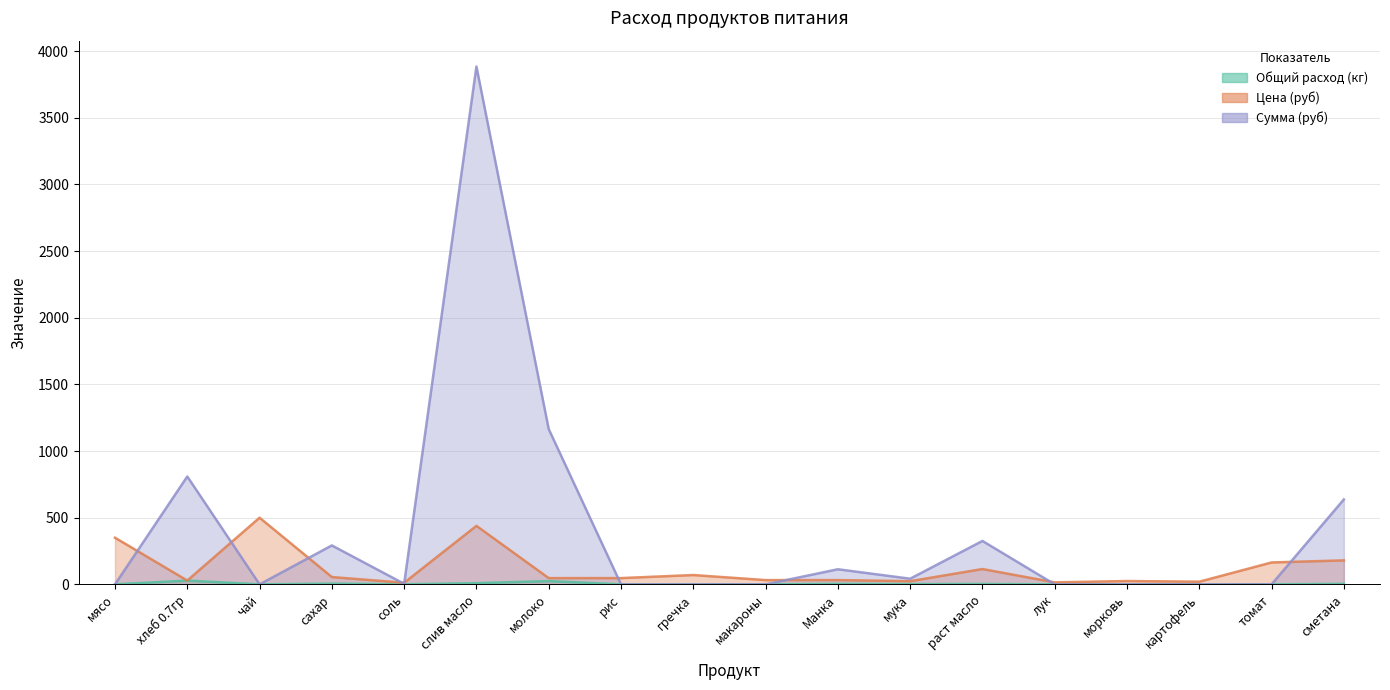

What is the label of the 6th point from the left?

слив масло